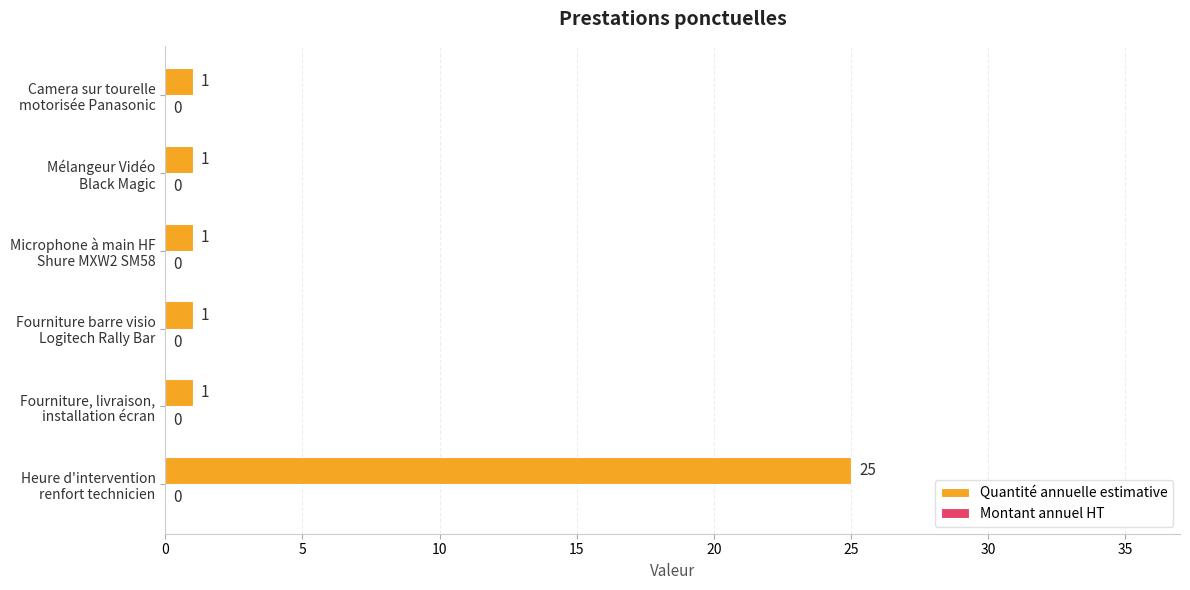

What is the difference between the maximum and minimum values?

24